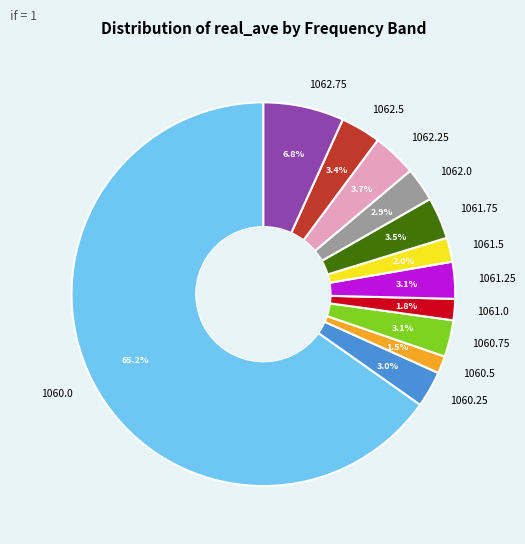

Which has a higher value, 1062.75 or 1060.25?

1062.75